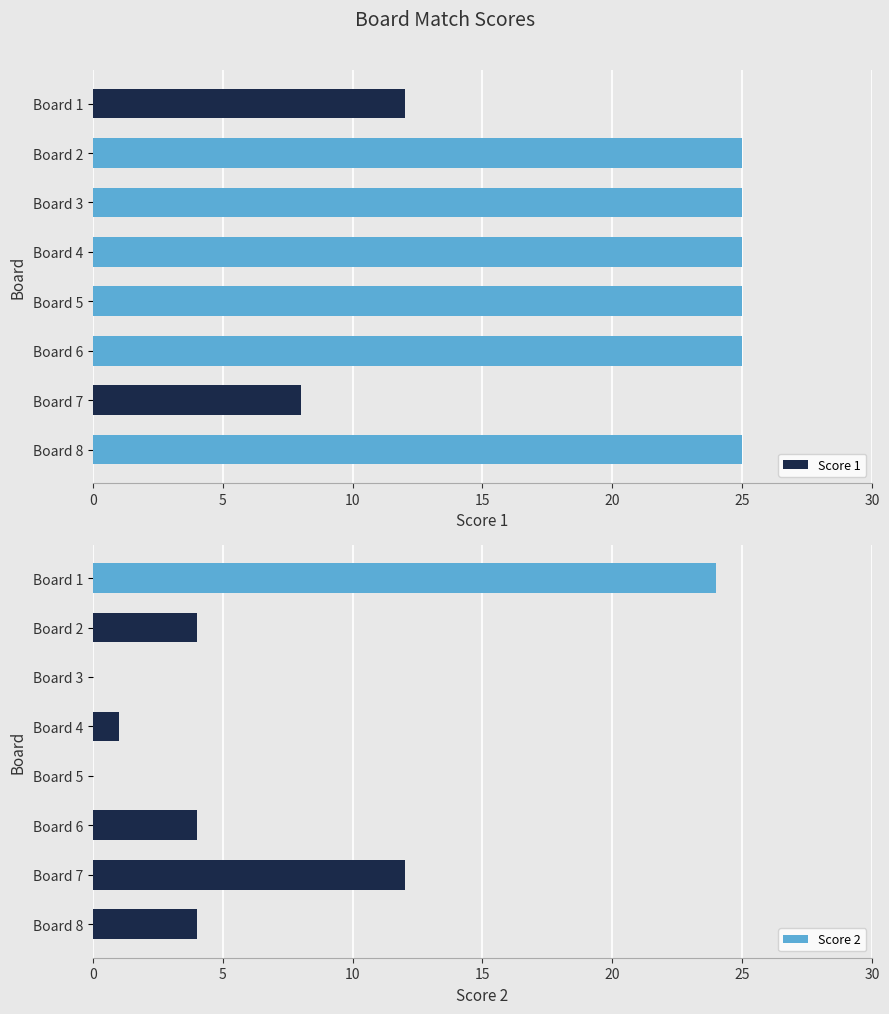

Is it true that Score 1 equals 25 at Board 3?

True